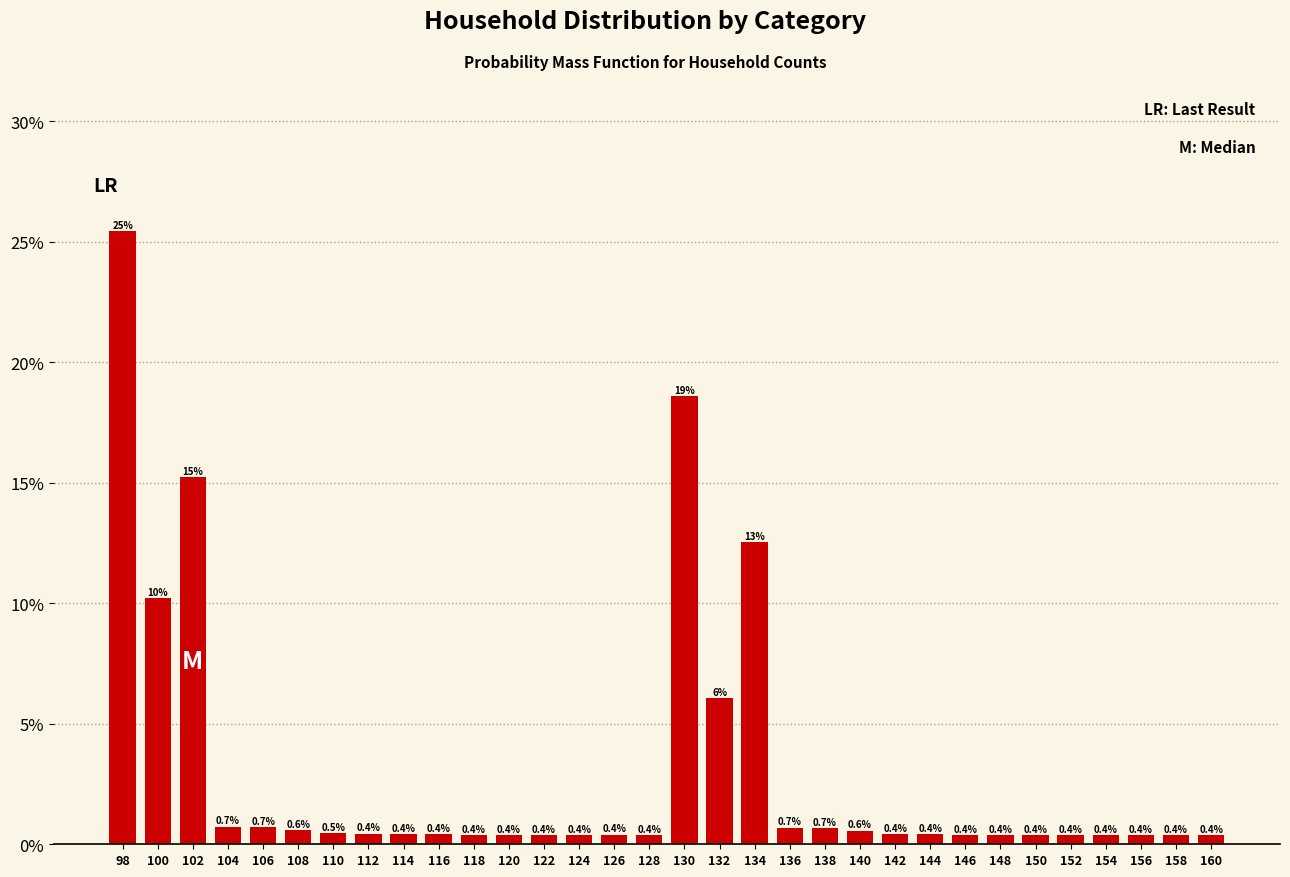

Reading left to right, list all the values displayed in this chart.

25.4	10.2	15.2	0.7	0.7	0.6	0.5	0.4	0.4	0.4	0.4	0.4	0.4	0.4	0.4	0.4	18.6	6.1	12.5	0.7	0.7	0.6	0.4	0.4	0.4	0.4	0.4	0.4	0.4	0.4	0.4	0.4